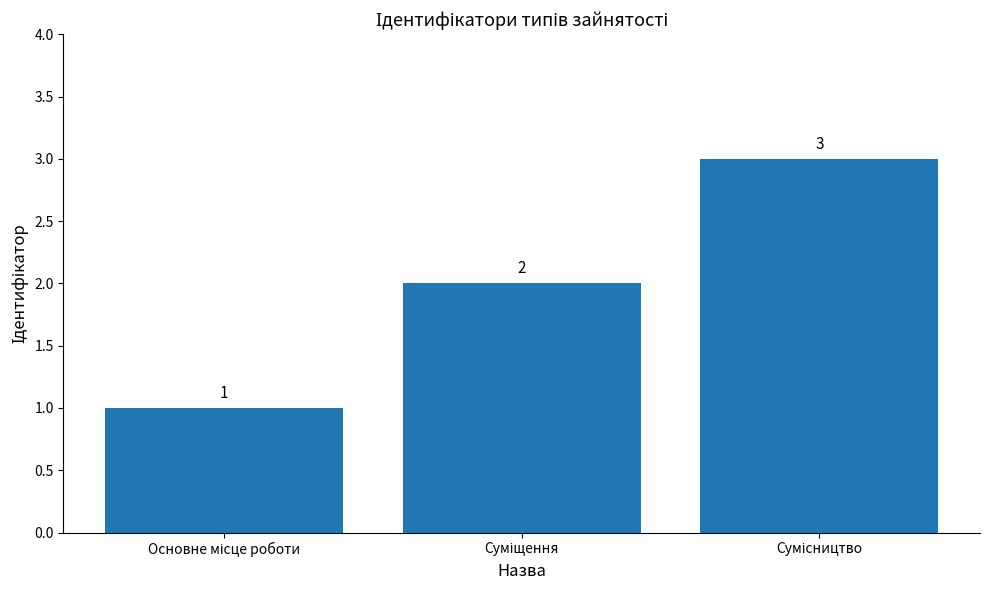

Reading left to right, extract all data points from this chart.

1	2	3